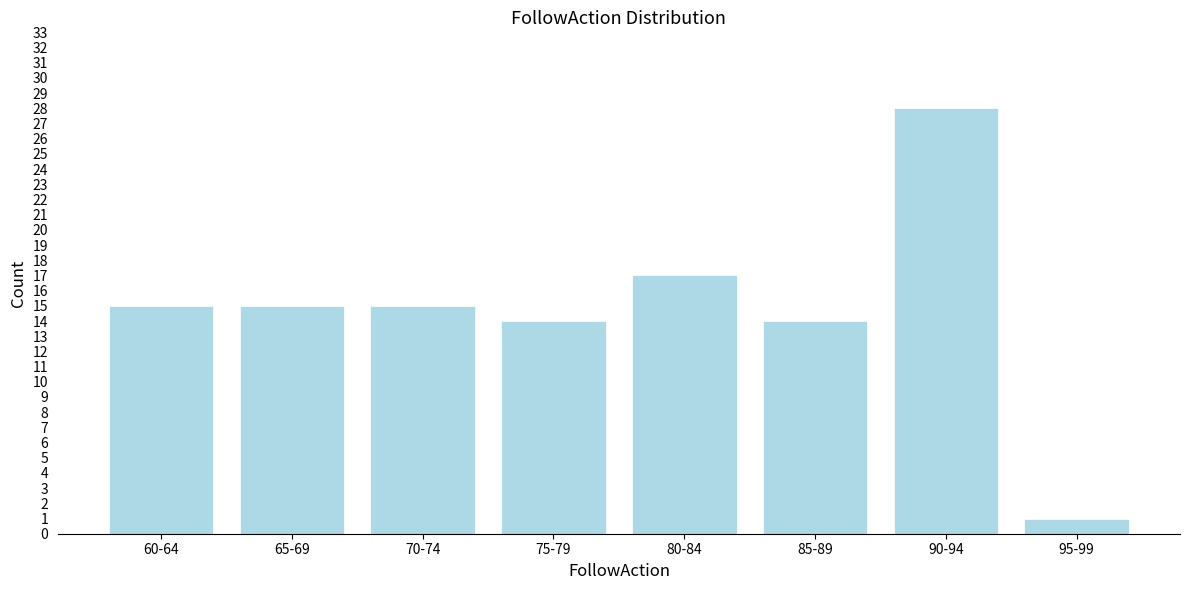

Reading left to right, list all the values displayed in this chart.

15	15	15	14	17	14	28	1